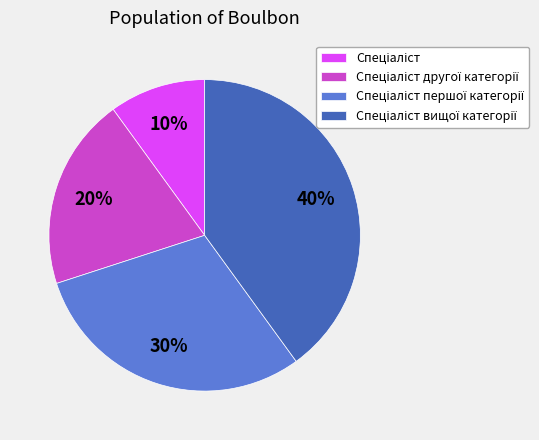

To the nearest percent, what is the average slice percentage?

25%